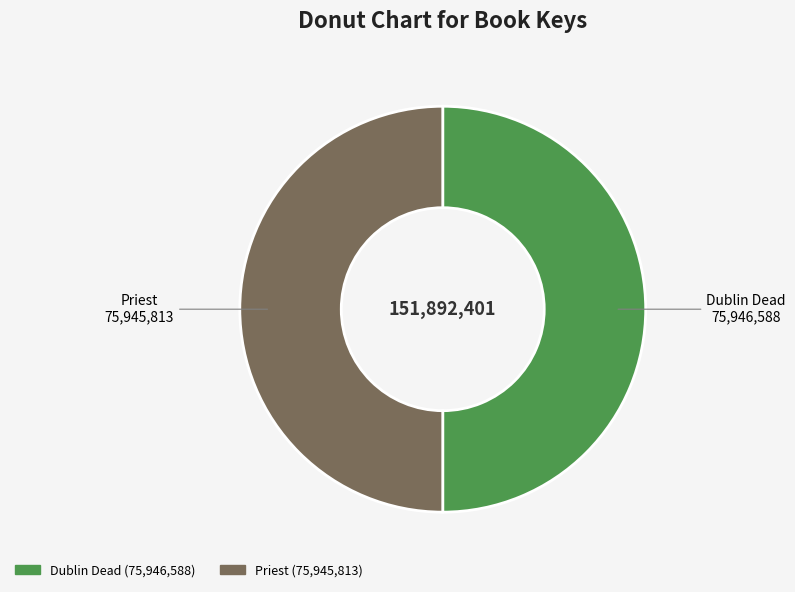

True or false: Dublin Dead accounts for 50% of the total.

True